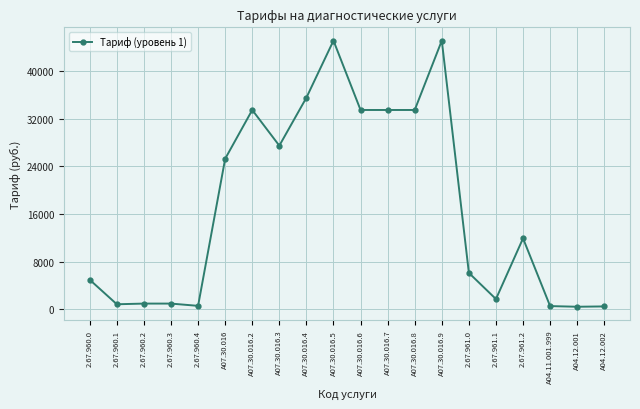

Where is the data nearest to the value 22770?

A07.30.016